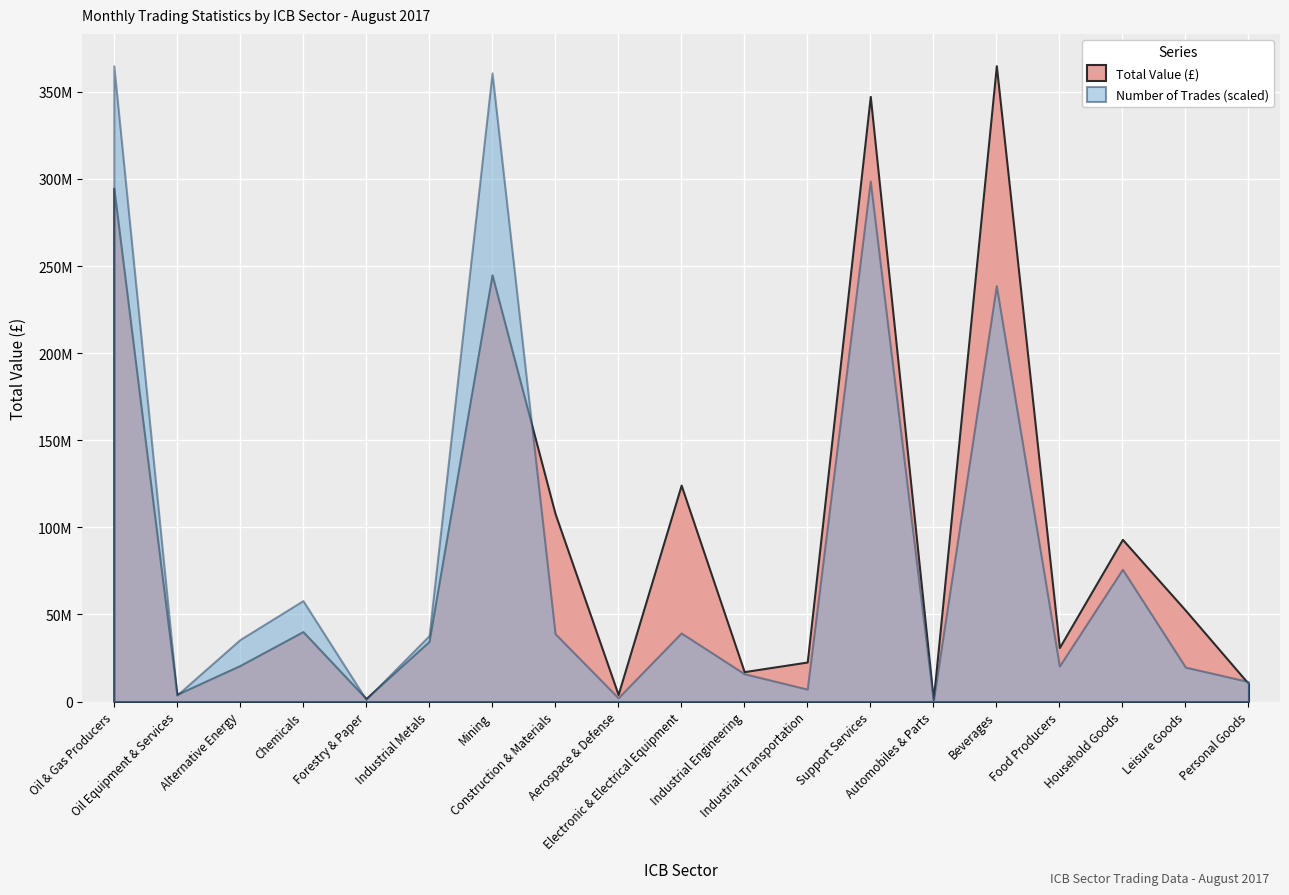

Which label corresponds to the largest value in the chart?

Beverages